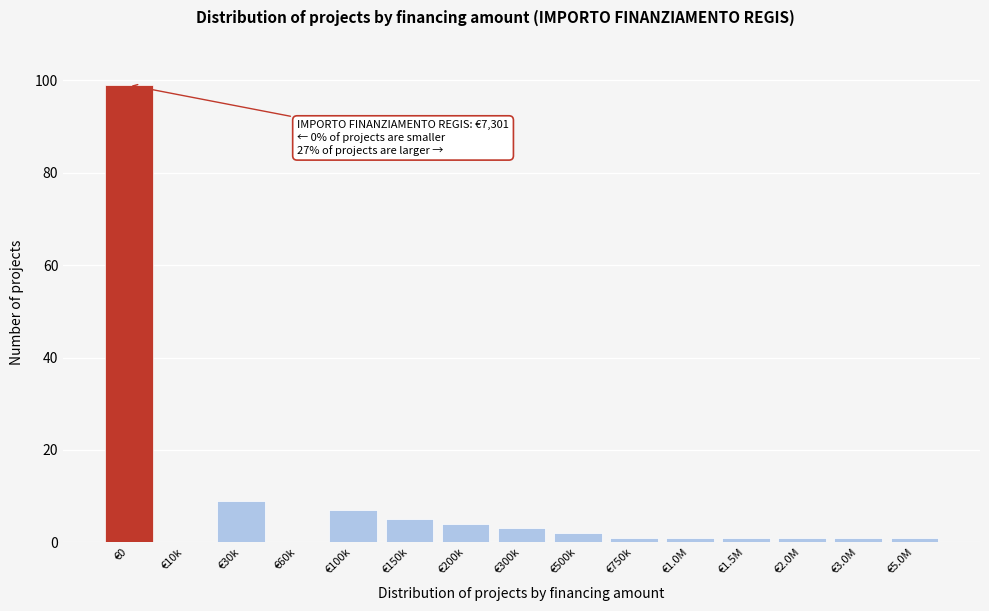

Reading left to right, transcribe all the data shown in this chart.

€0=99	€10k=0	€30k=9	€60k=0	€100k=7	€150k=5	€200k=4	€300k=3	€500k=2	€750k=1	€1.0M=1	€1.5M=1	€2.0M=1	€3.0M=1	€5.0M=1